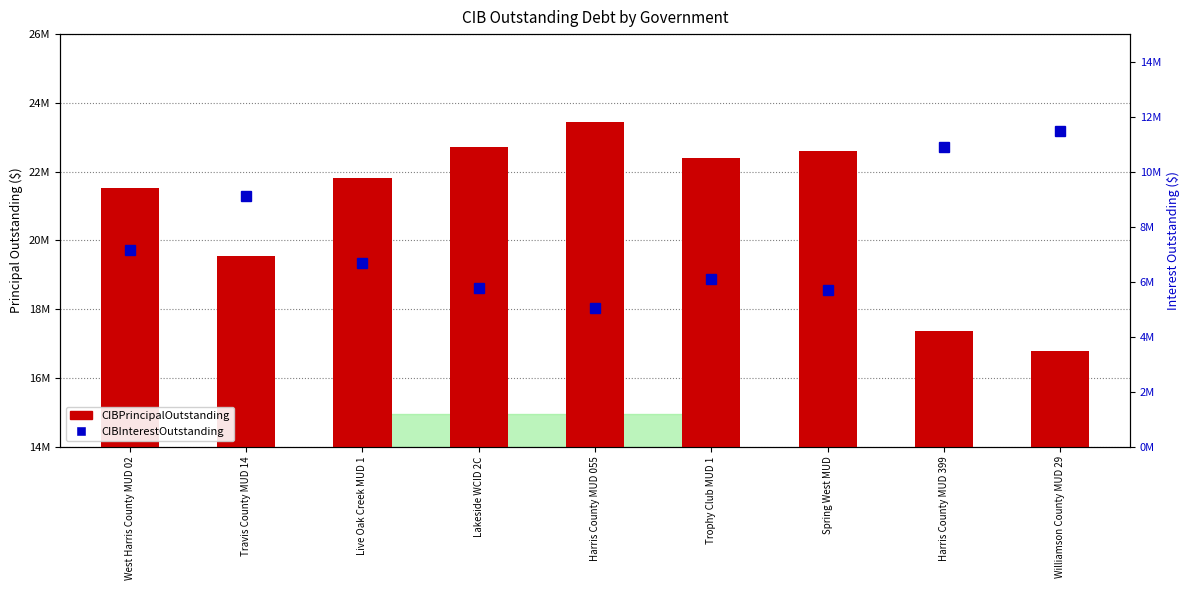

What is the difference between the maximum and minimum values in the CIBInterestOutstanding series?

6426520.7